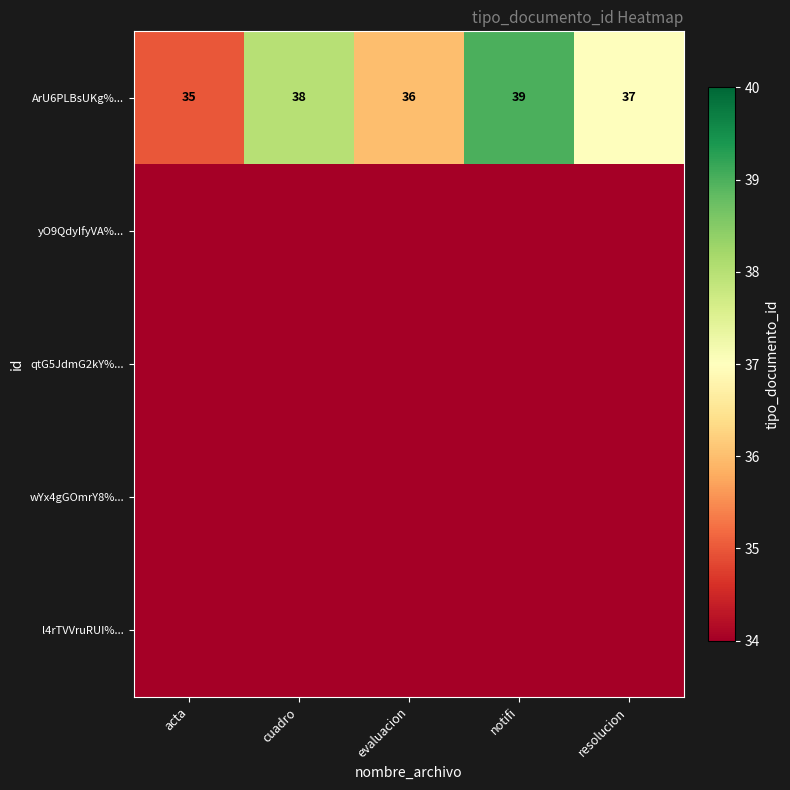

What is the total value across all series at acta?

35